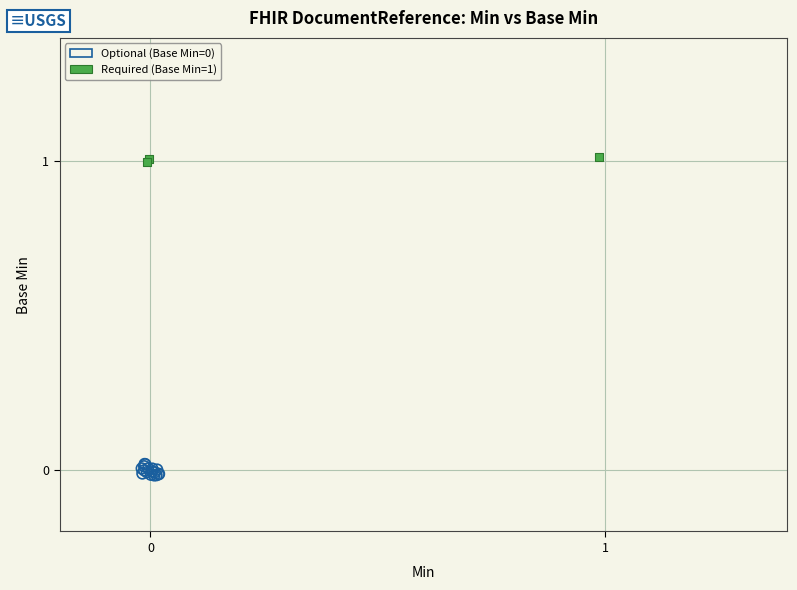

Which series contains the highest Y value?

Required (Base Min=1)